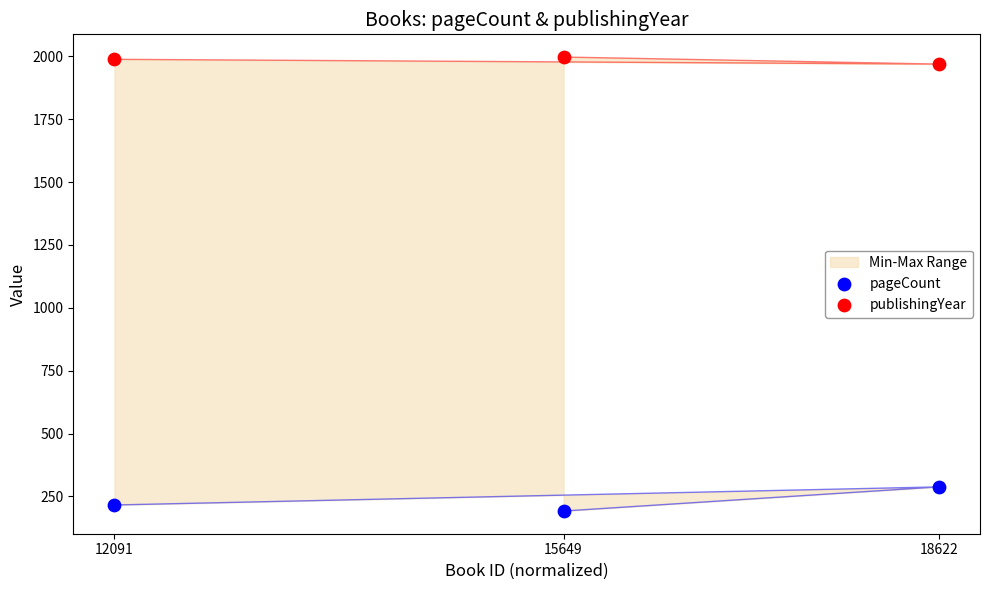

What is the total value across all series at 15649?

2189